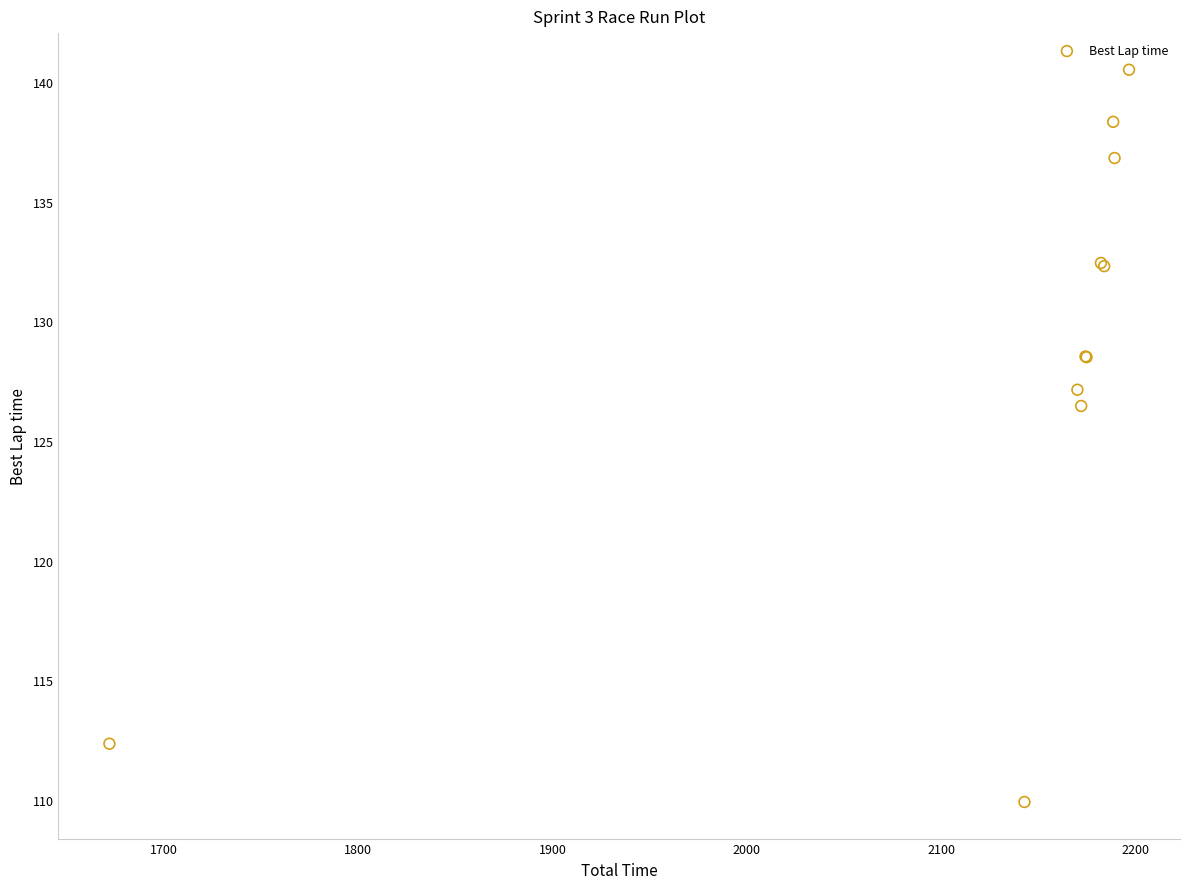

What Y value in the scatter plot is closest to 125?

126.5